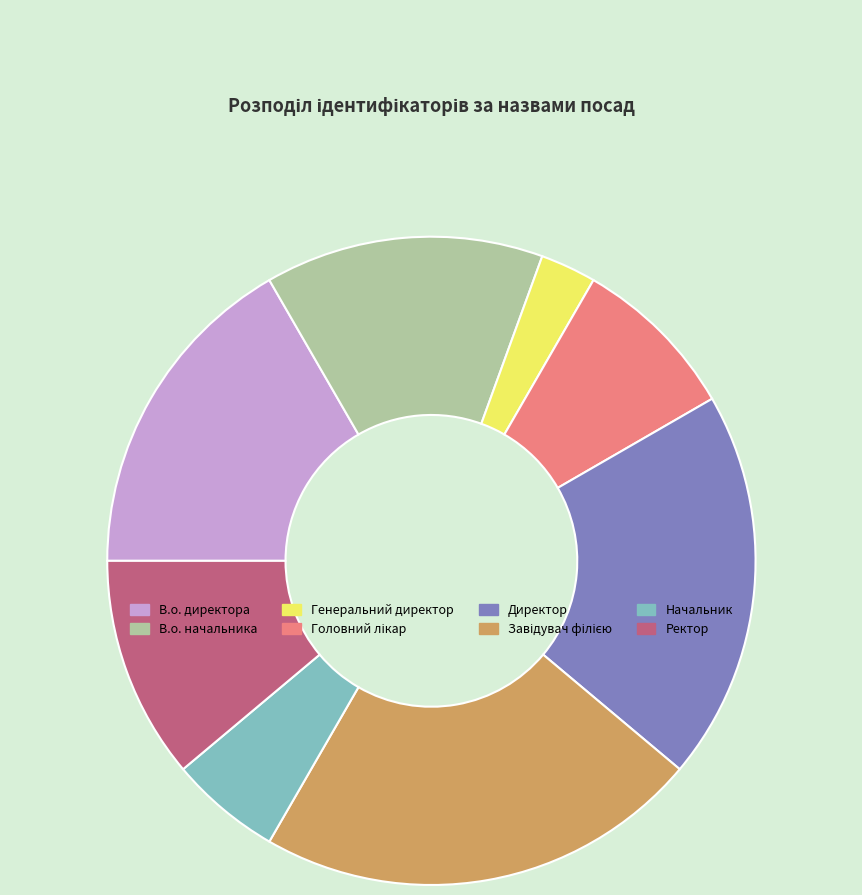

Which has a higher value, В.о. директора or В.о. начальника?

В.о. директора